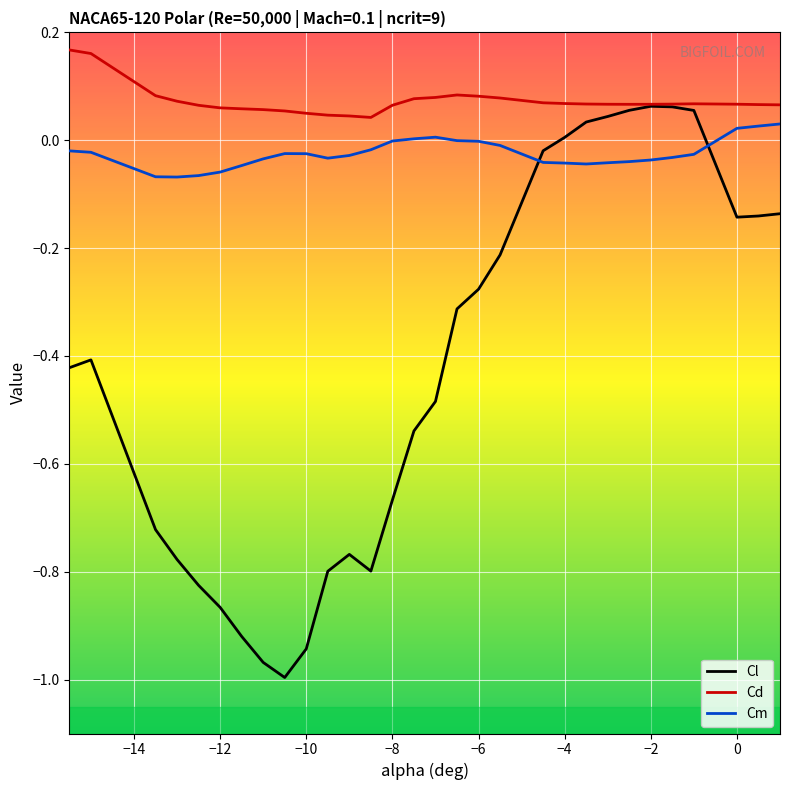

Which series has the largest total across all categories?

Cd